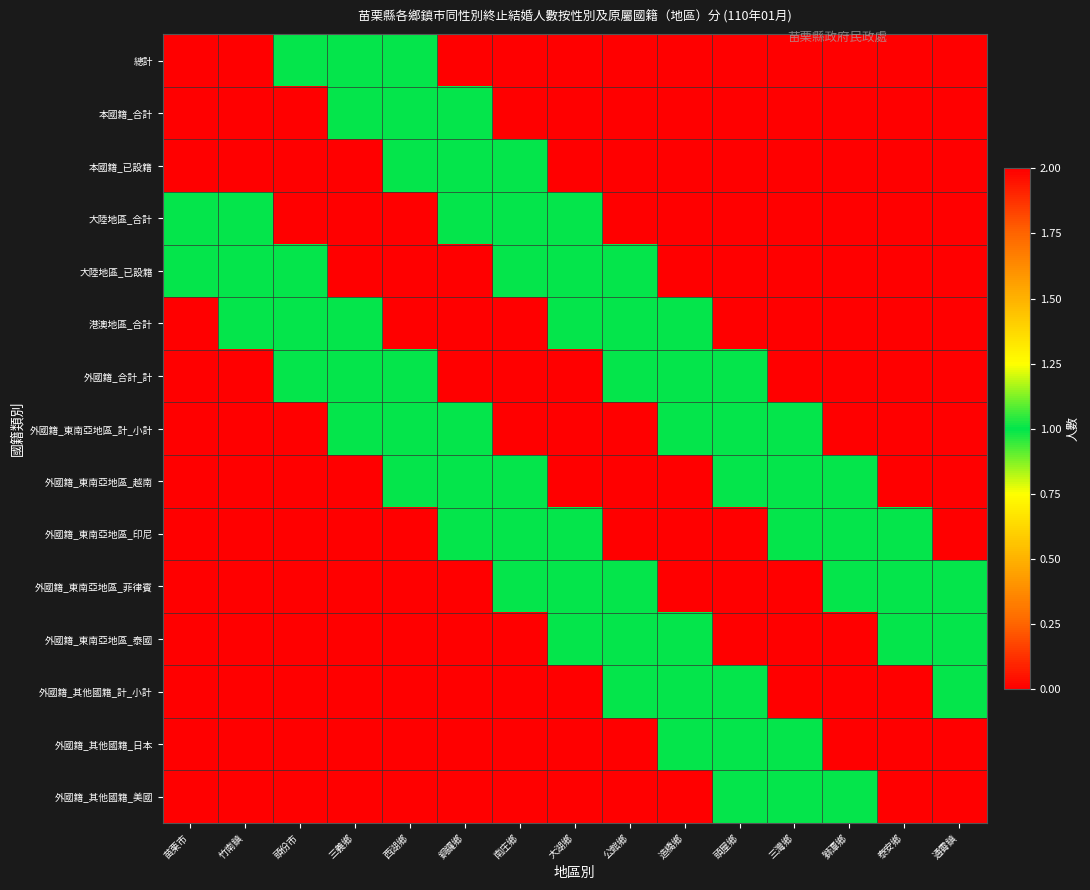

How many series are shown in this chart?

15